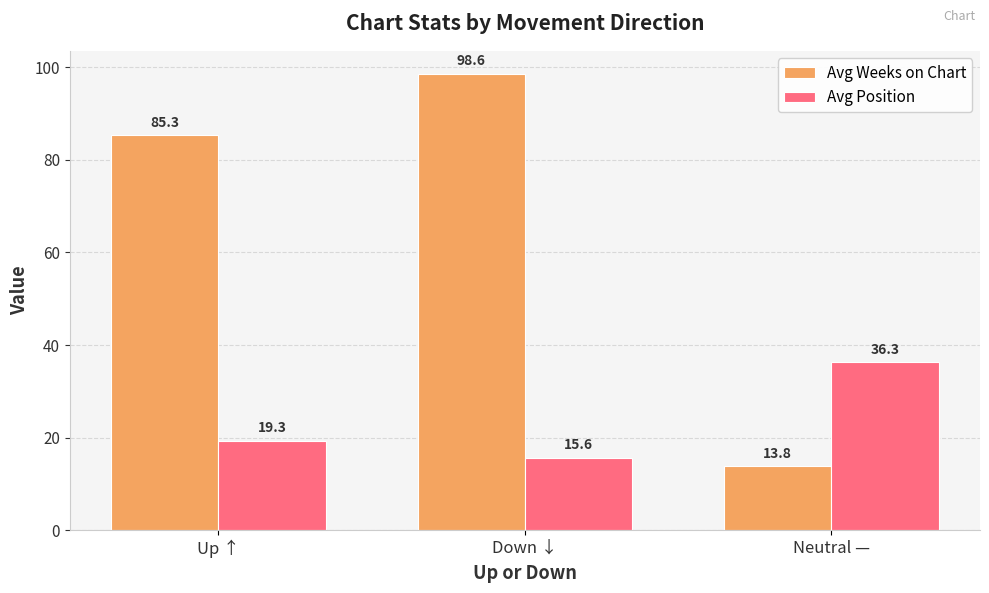

What is the value of the Avg Weeks on Chart bar at the 3rd from the left?

13.8